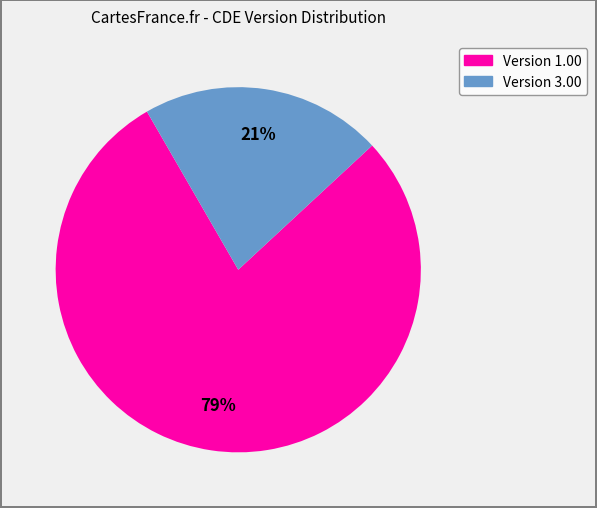

Is there any slice that represents more than half of the pie?

Yes